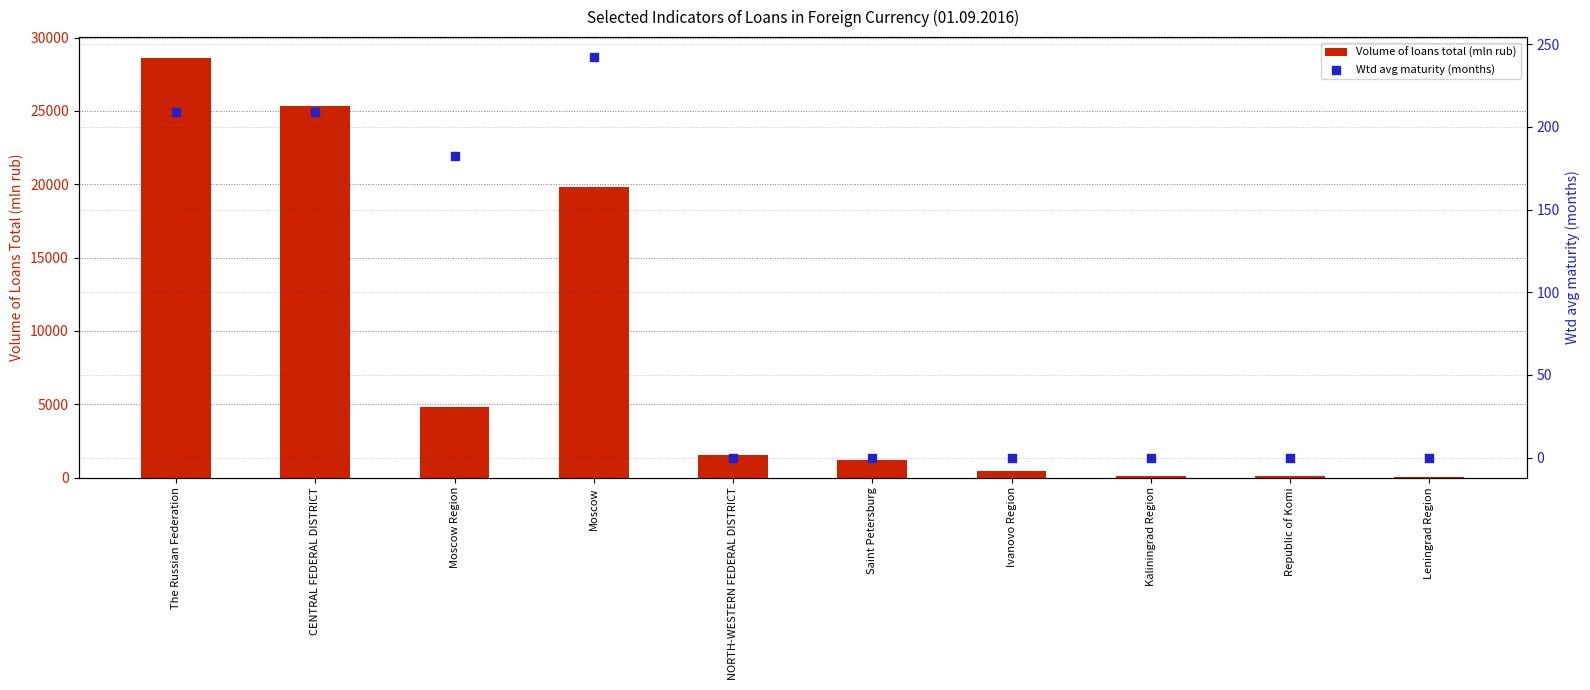

Which series has the largest Y range (max minus min)?

Volume of loans total (mln rub)